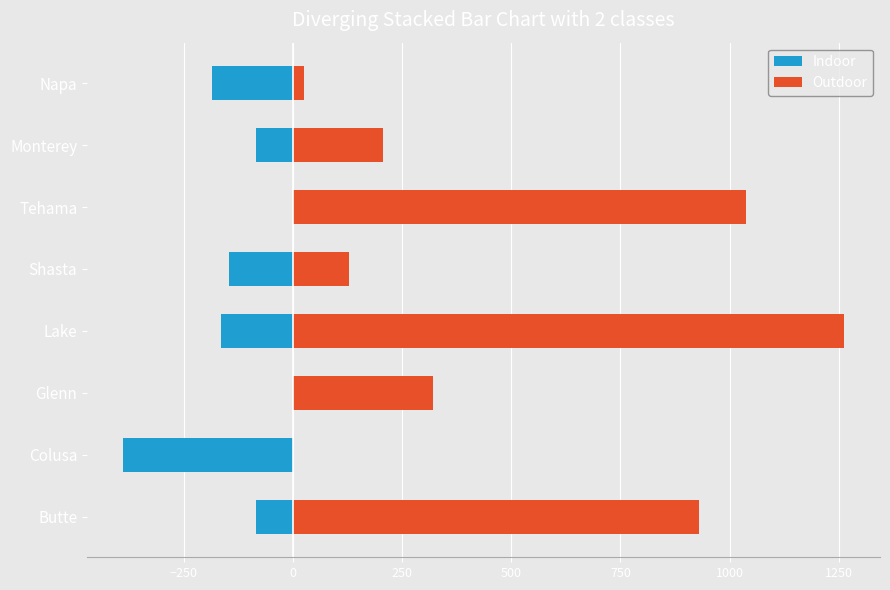

Between Butte and Tehama, which series saw the biggest shift?

Outdoor